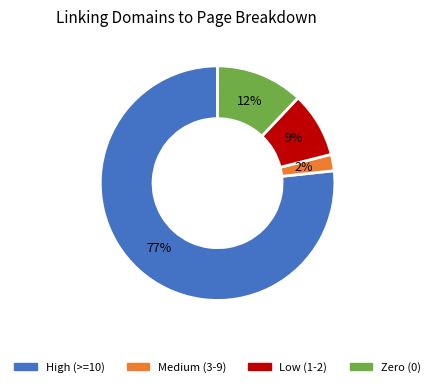

To the nearest percent, what is the average slice percentage?

25%